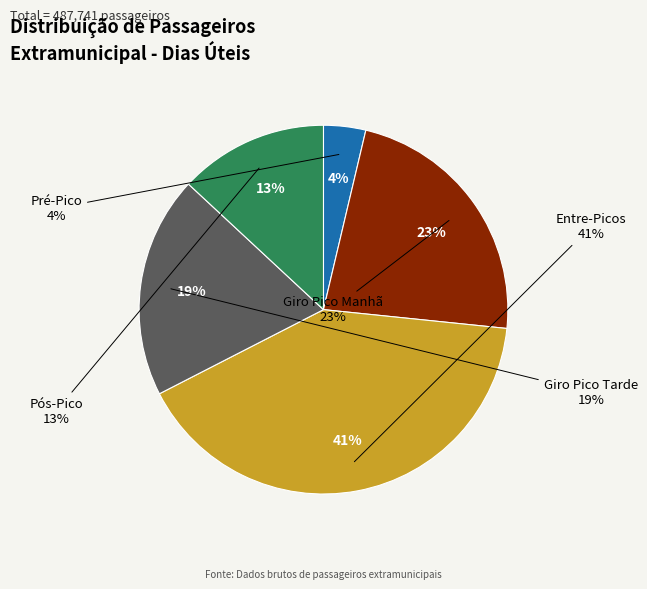

To the nearest percent, what is the combined percentage of Giro Pico Tarde and Entre-Picos?

60%